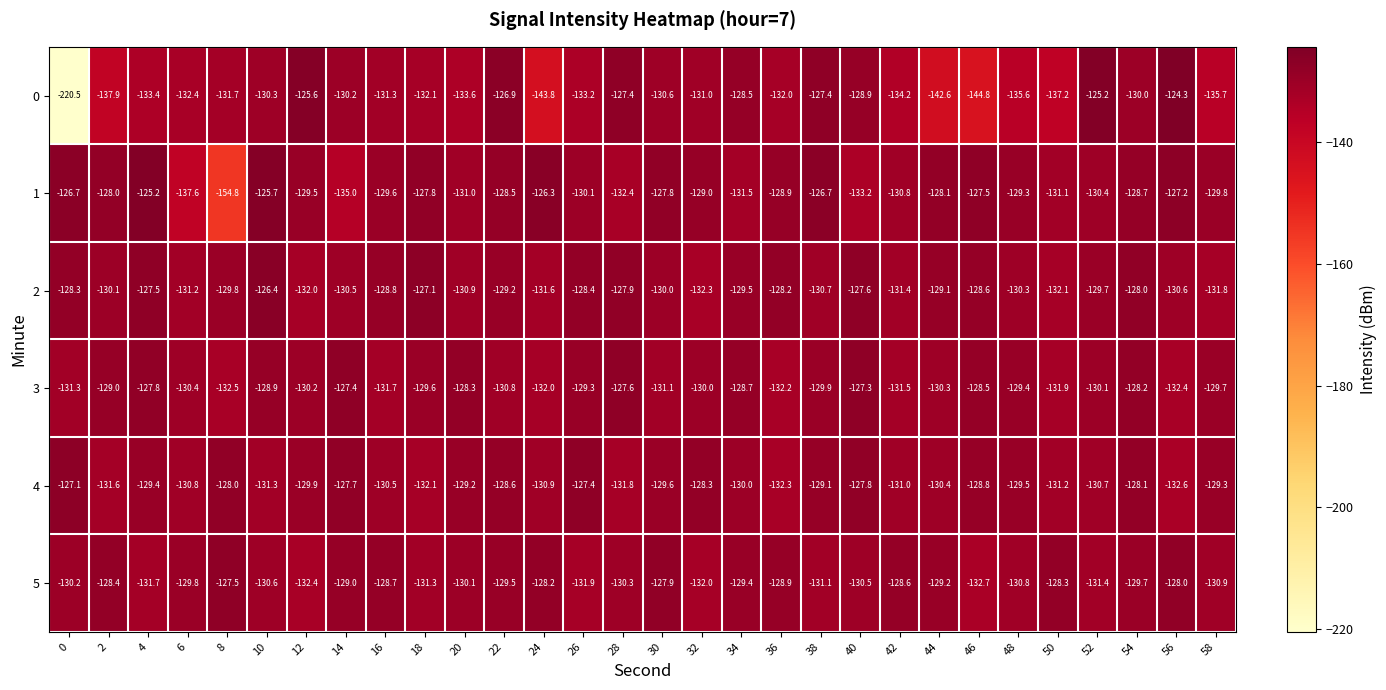

What is the difference between the highest and lowest values at 20?

5.3